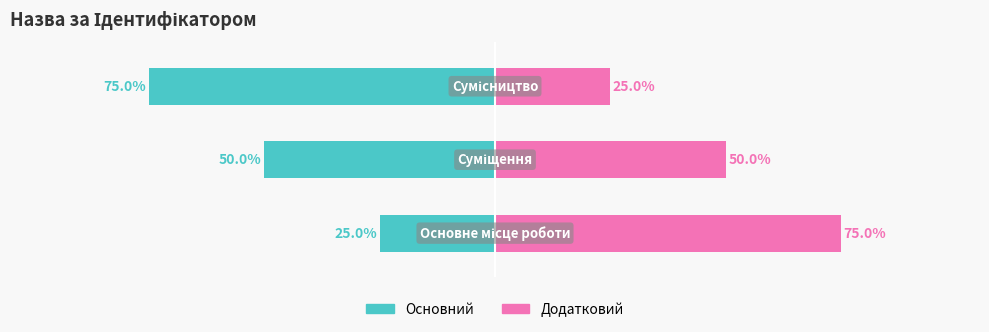

Where is Ідентифікатор (основний) nearest to the value -50?

1